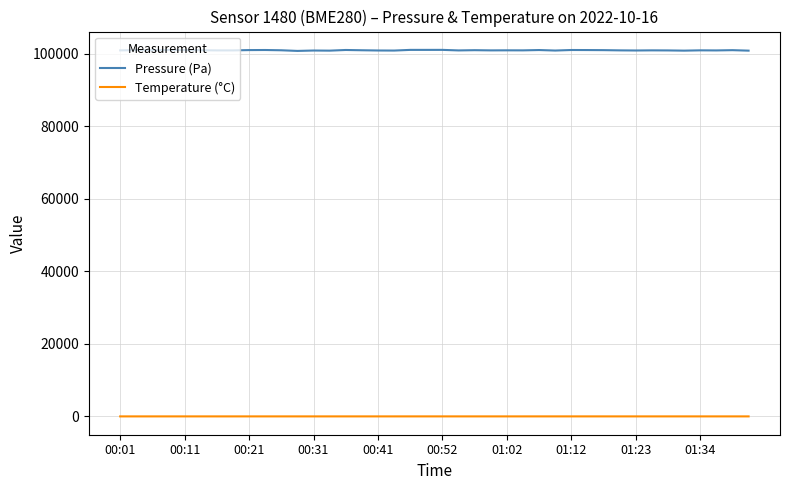

How many values in the Temperature (°C) series exceed 14?

38